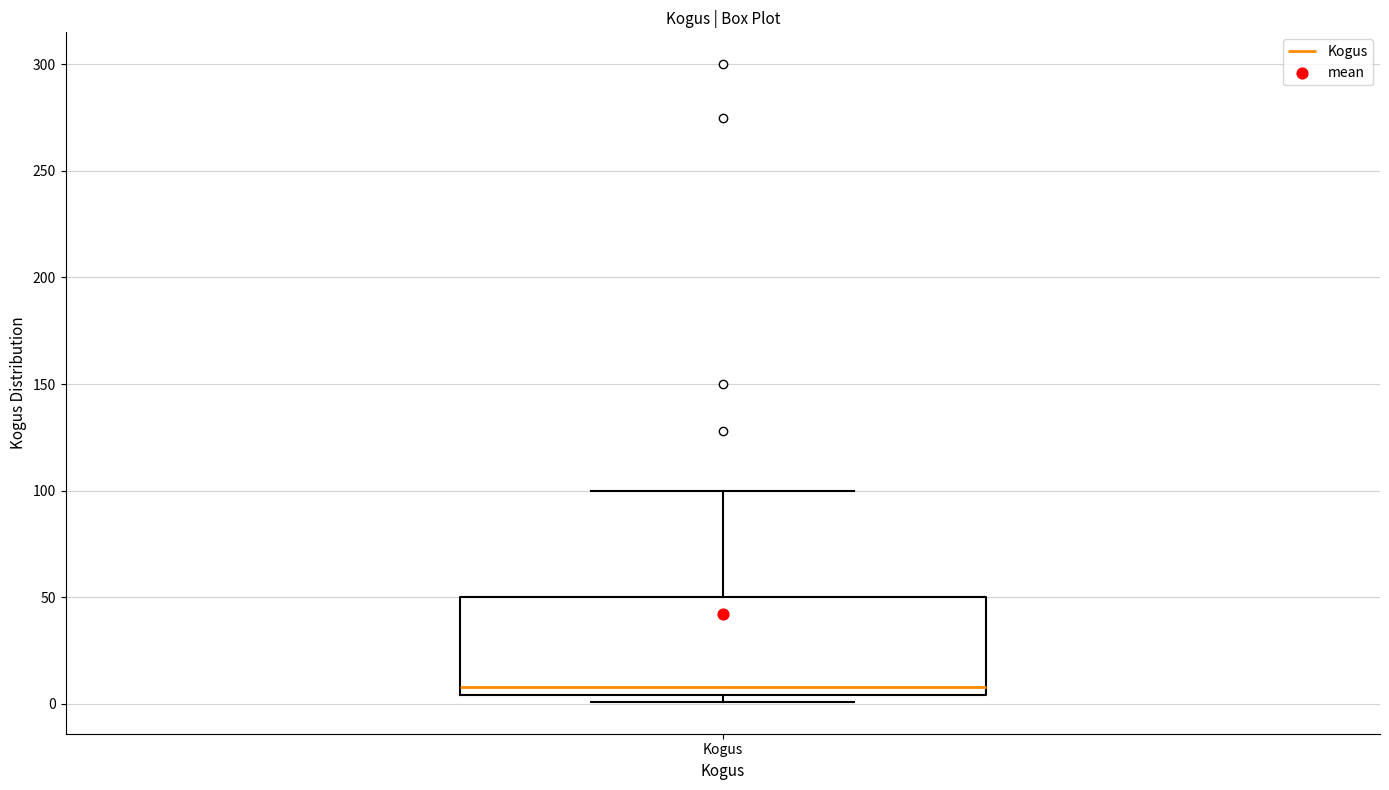

Transcribe this box plot: give where the median line is, the range the box spans, and where the two whiskers end, as read against the y-axis. The values are not printed on the chart, so give them approximately, as read against the axis.

median 10, box 5 to 50, whiskers 0 to 100